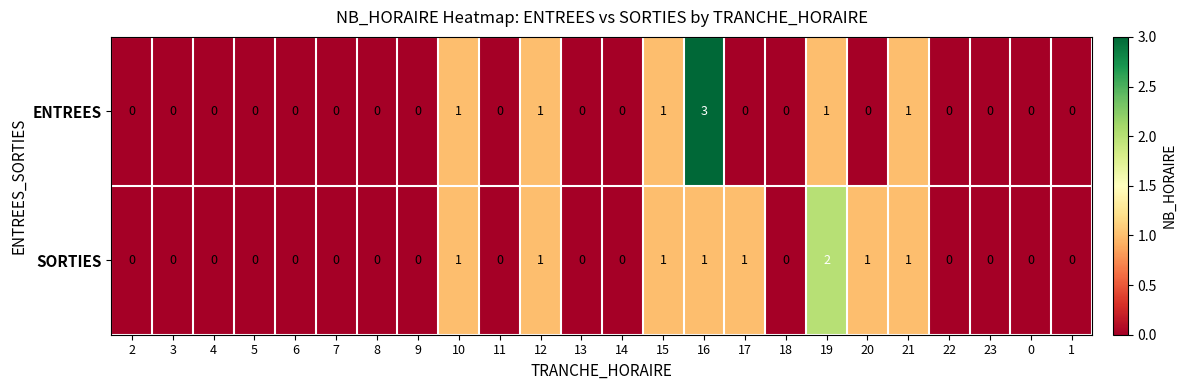

Count the number of data series in this chart.

2